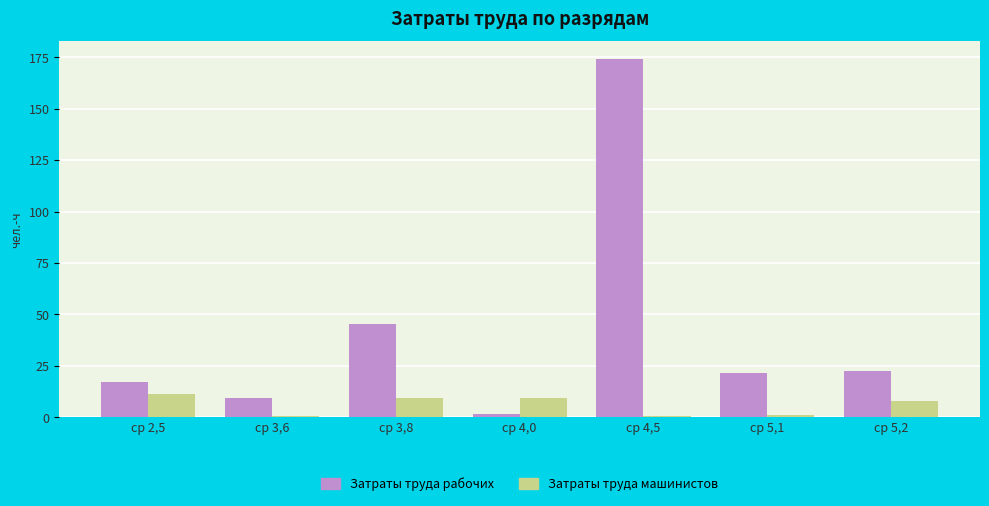

True or false: Затраты труда рабочих has a value of 25.0 at ср 2,5.

False